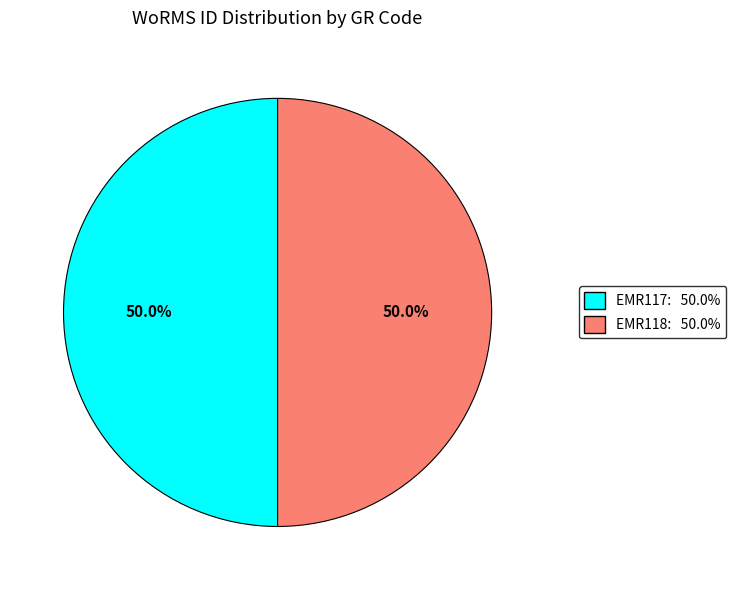

True or false: EMR117 accounts for 50% of the total.

True